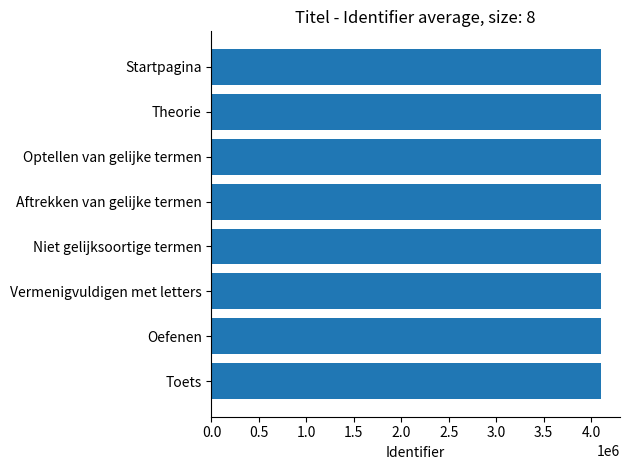

What is the ratio of the value at Theorie to the value at Niet gelijksoortige termen?

1.0